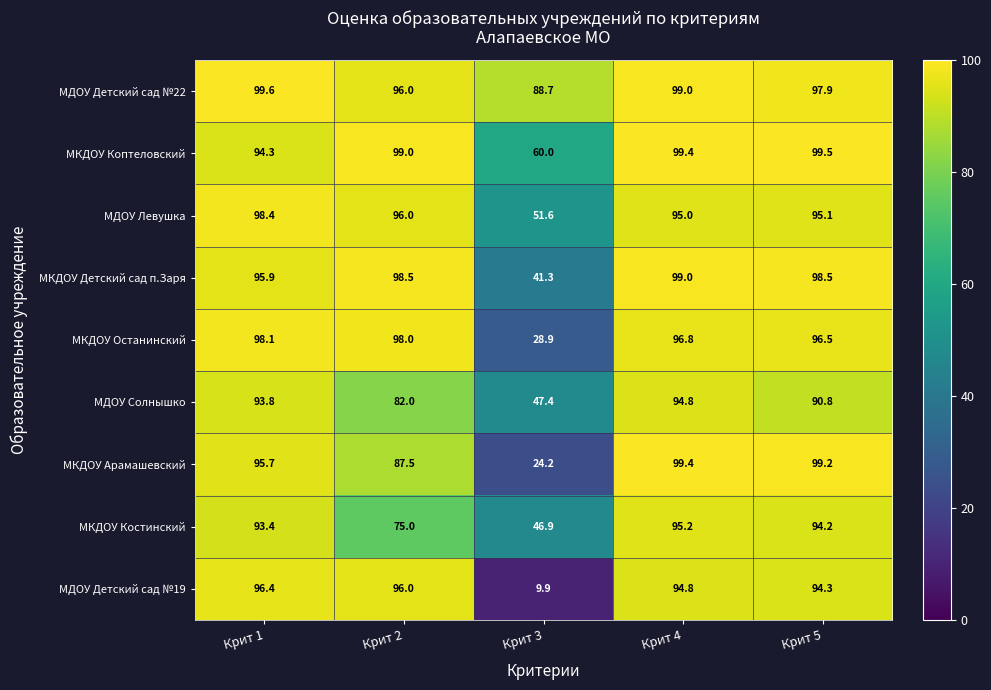

Where does the МДОУ Солнышко series first go above 90?

Крит 1